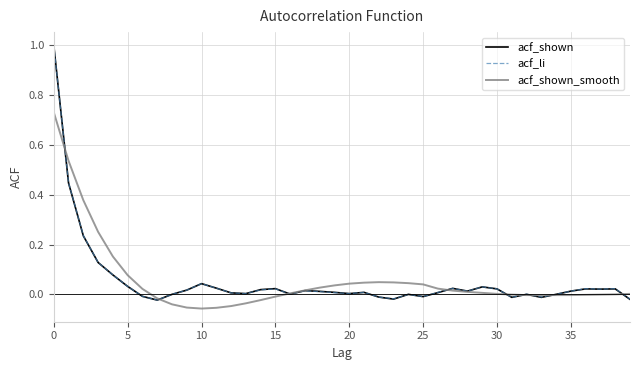

Does the chart display data point markers on the line(s)?

No